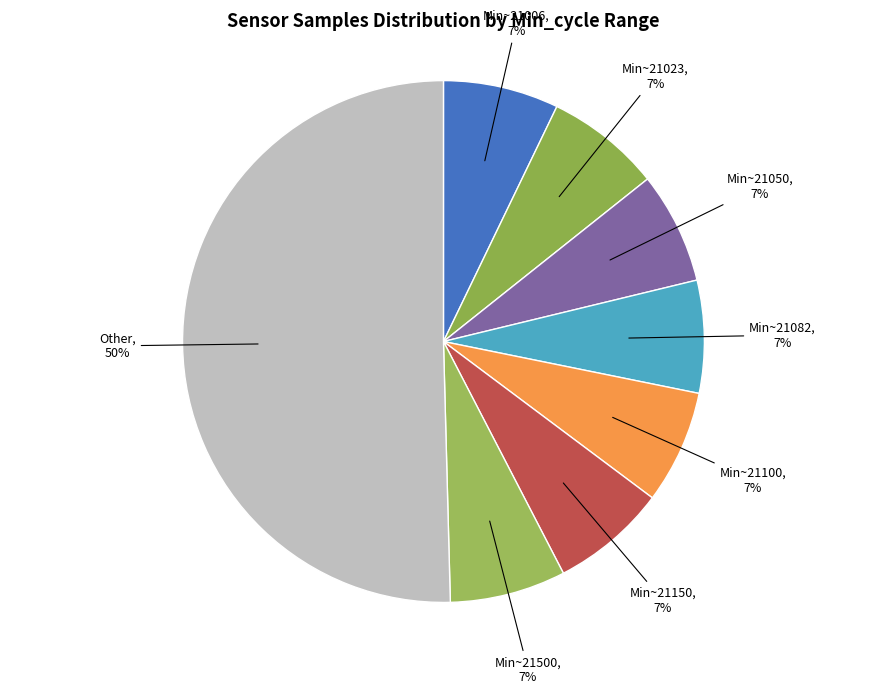

How many segments does this pie chart have?

8